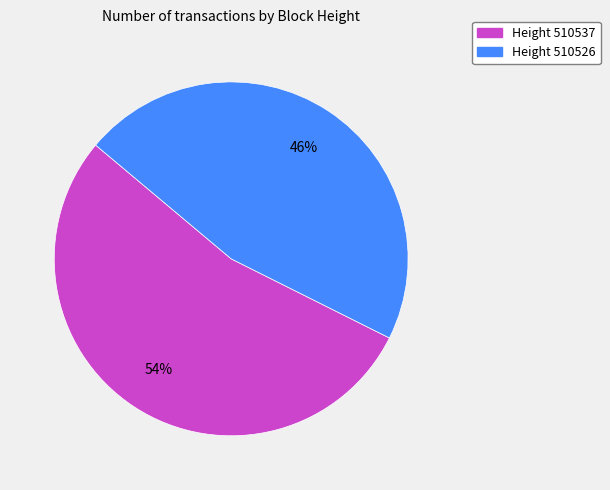

Which slice is the smallest?

Height 510526